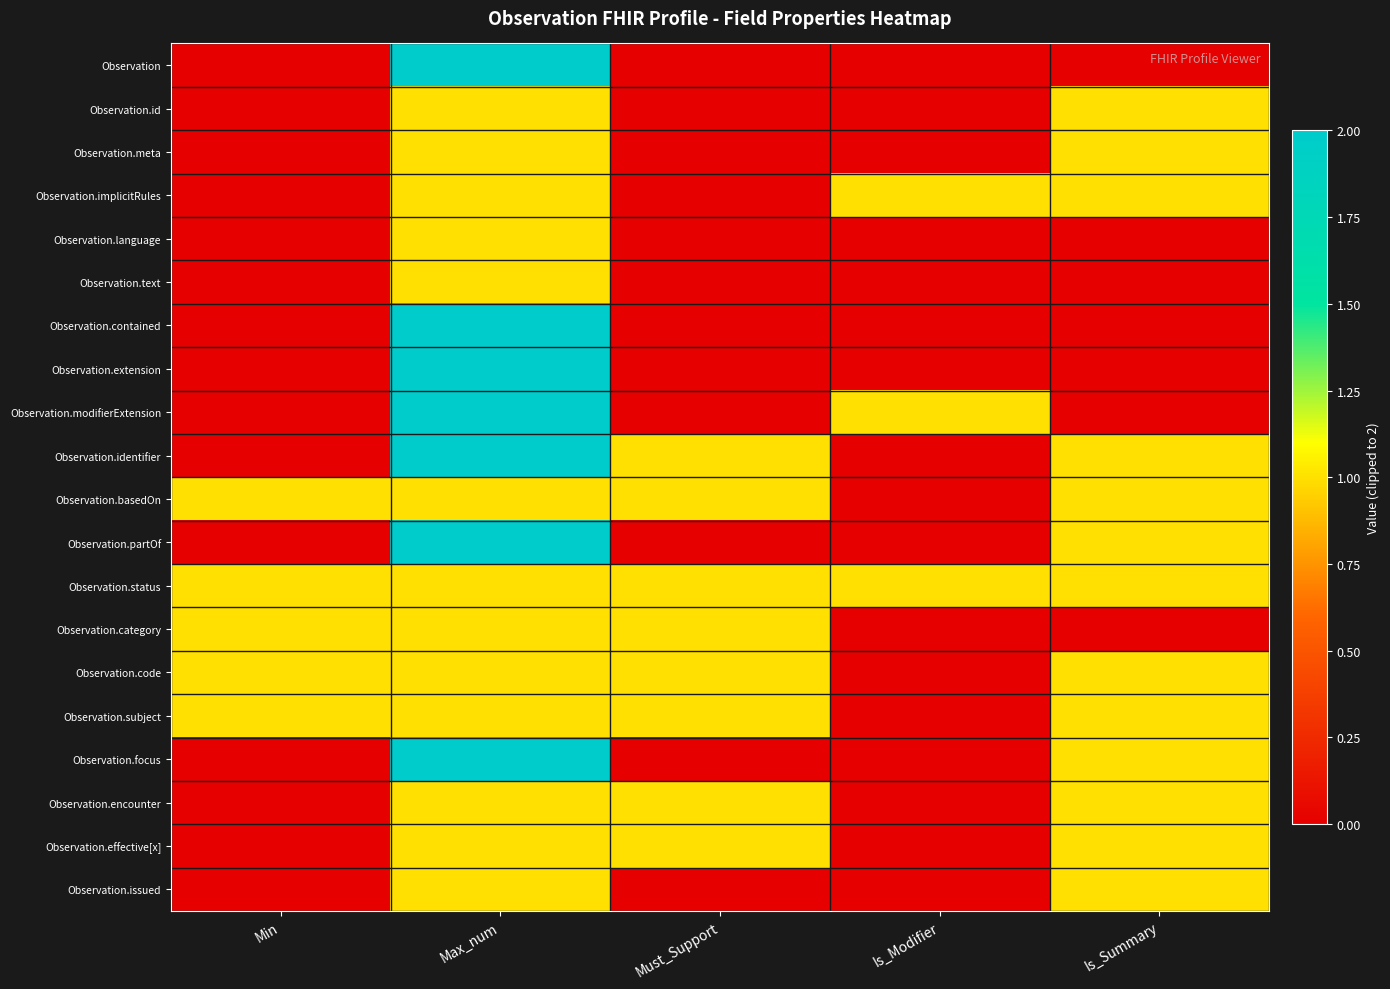

What is the difference between the highest and lowest values at Must_Support?

1